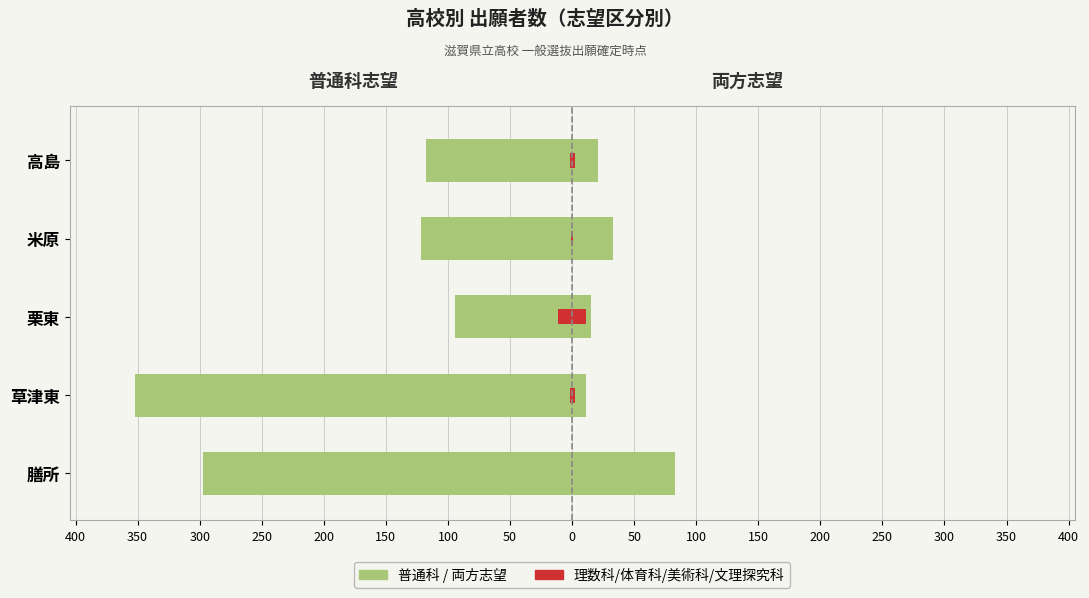

List the series in order of their overall mean, lowest first.

普通科, 理数科/体育科/美術科/文理探究科